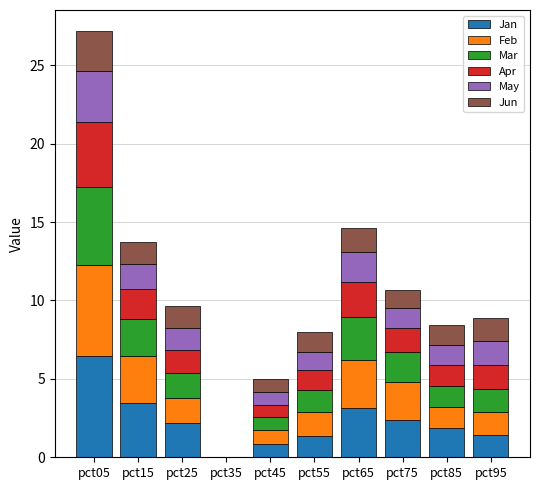

Between pct15 and pct35, which series saw the biggest shift?

Jan